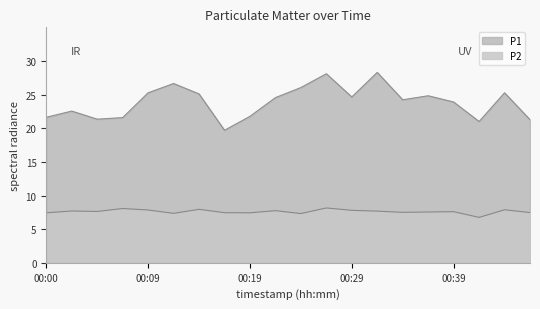

How many data points in P1 are above 24?

11